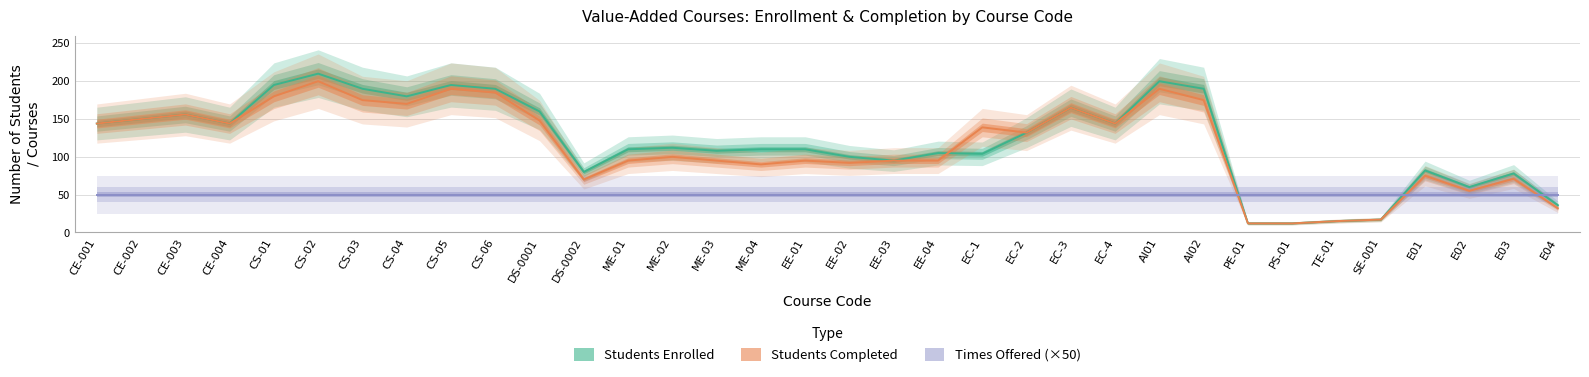

What position from the right is CS-02?

29